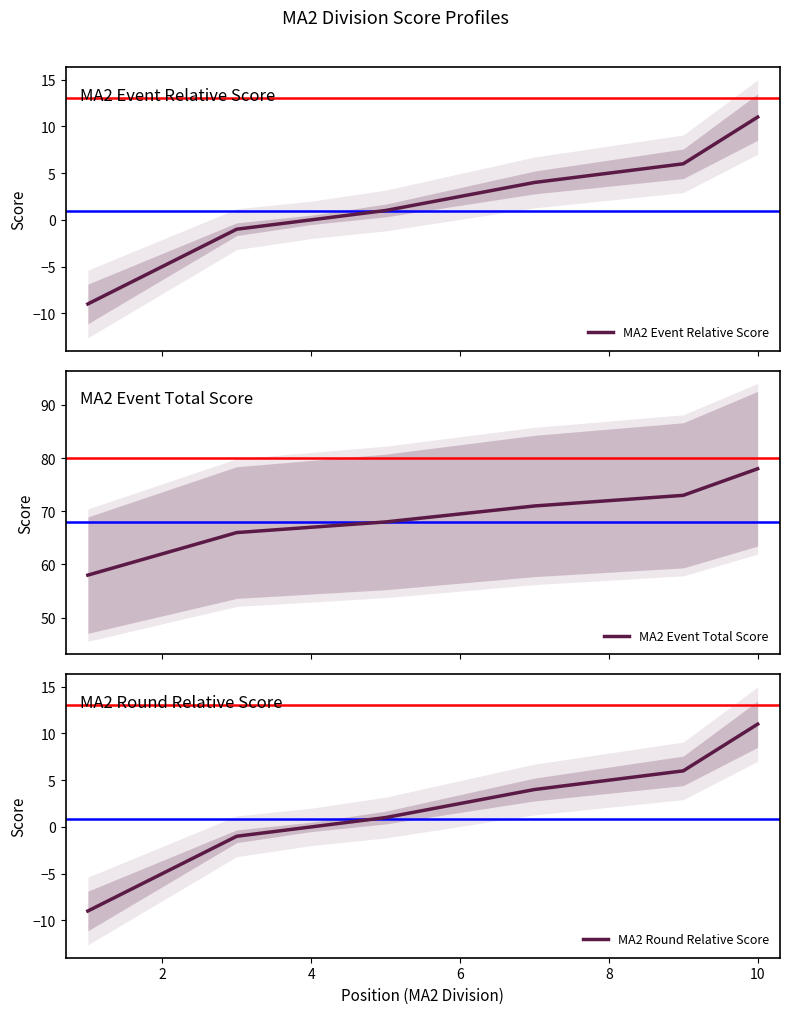

Which series changed the most between 10 and 7?

MA2 Event Relative Score